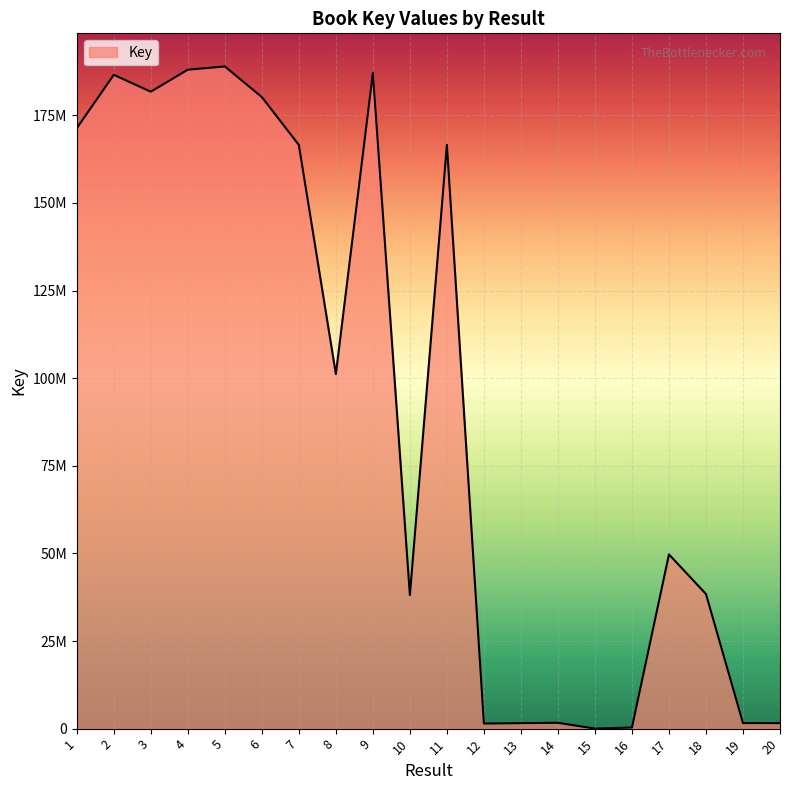

What is the average value?

92619809